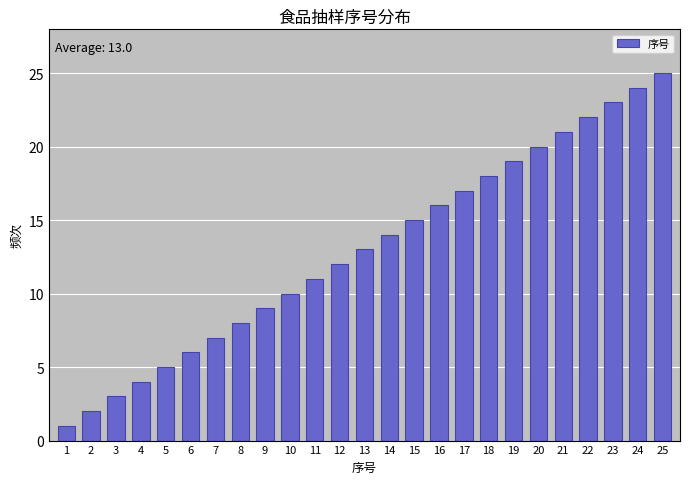

What is the greatest value displayed?

25